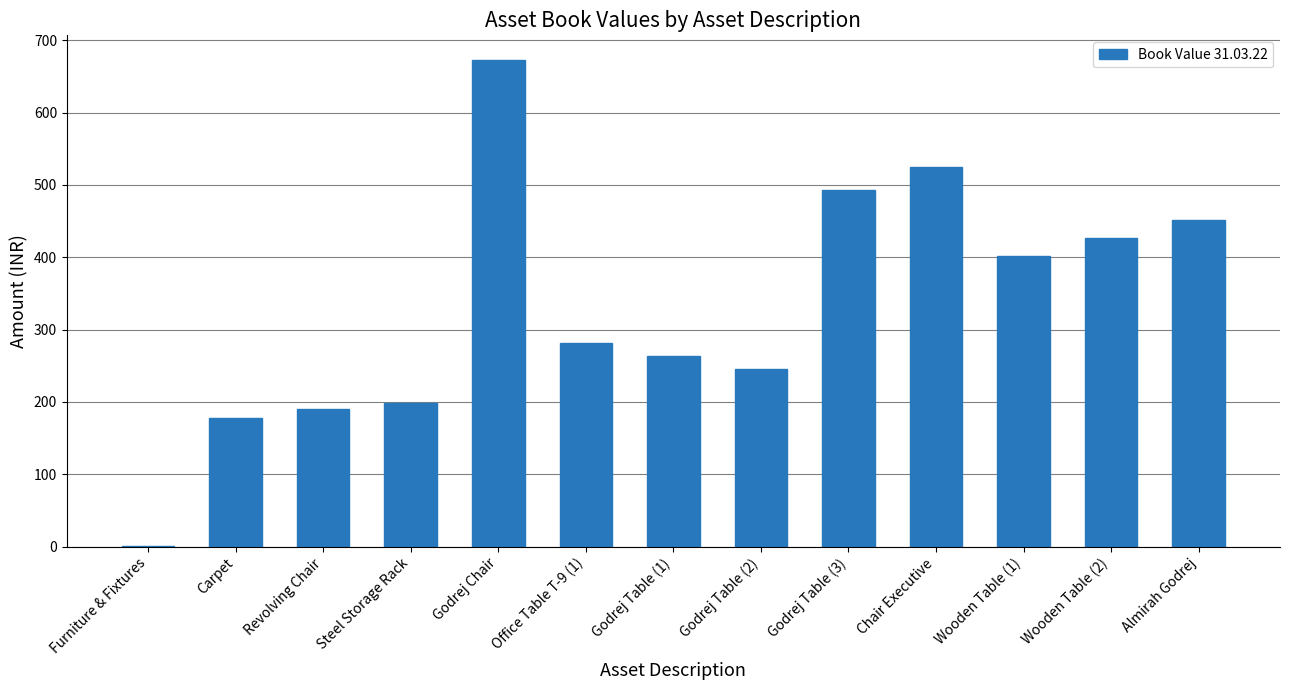

What is the sum of all values?

4330